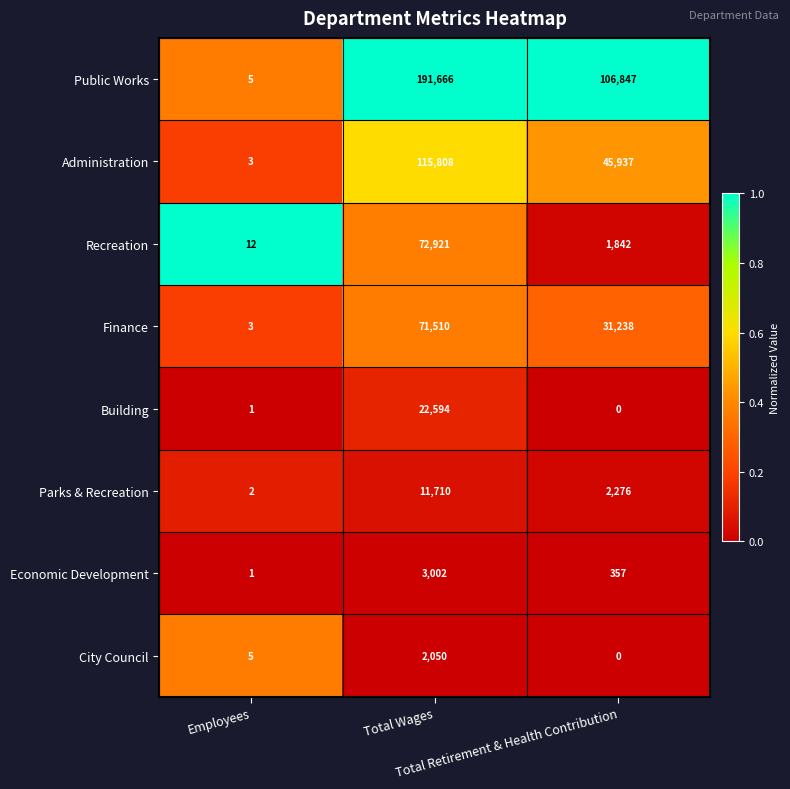

What is the sum of all Parks & Recreation values?

13988